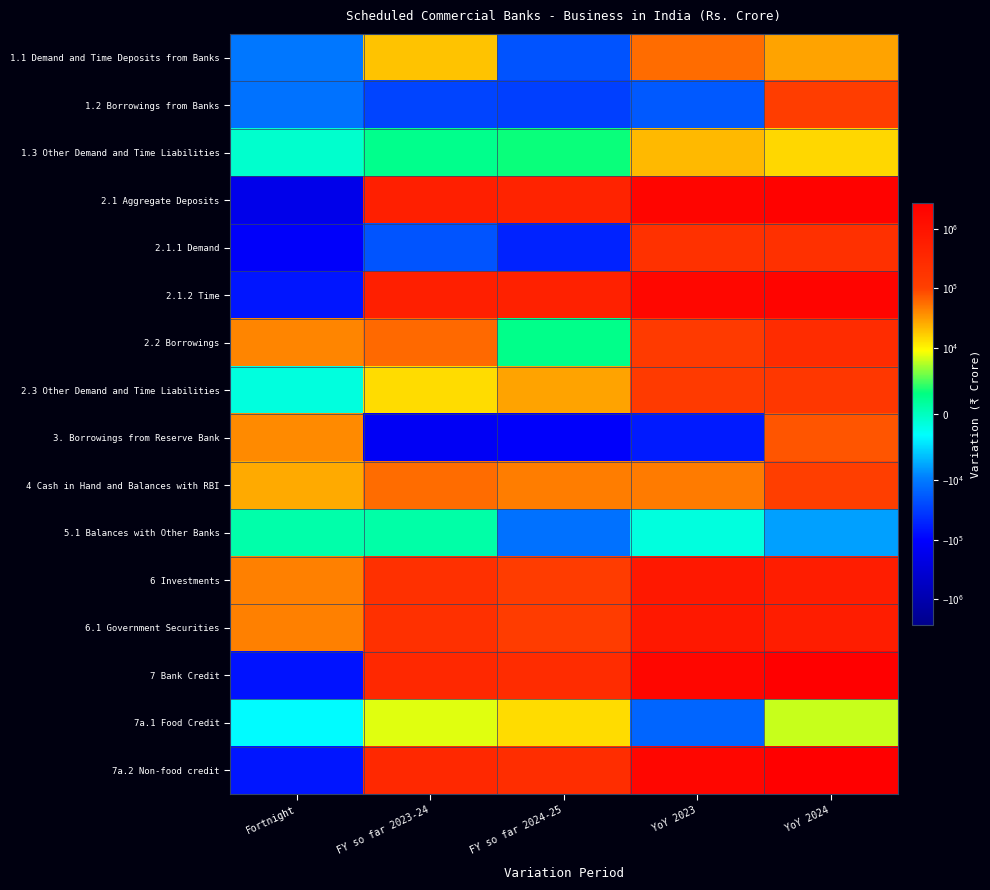

What is the total value across all series at FY so far 2024-25?

1563311